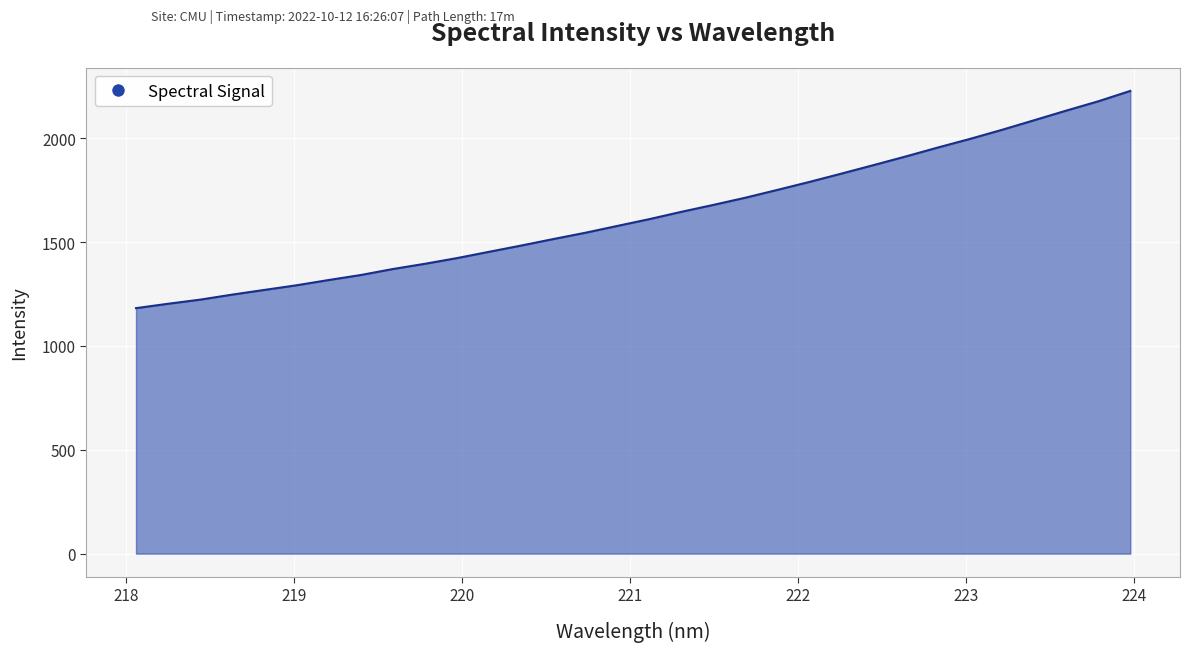

What is the difference between the maximum and minimum values?

1045.7